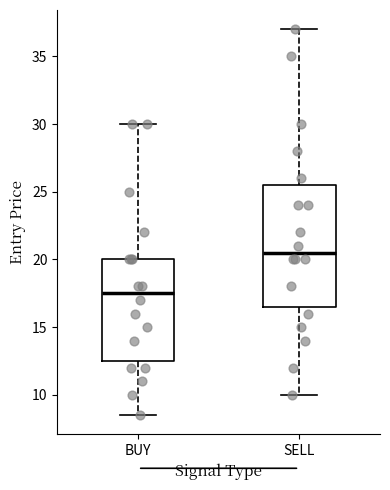

Which box is the tallest, from its lower edge to its upper edge?

SELL